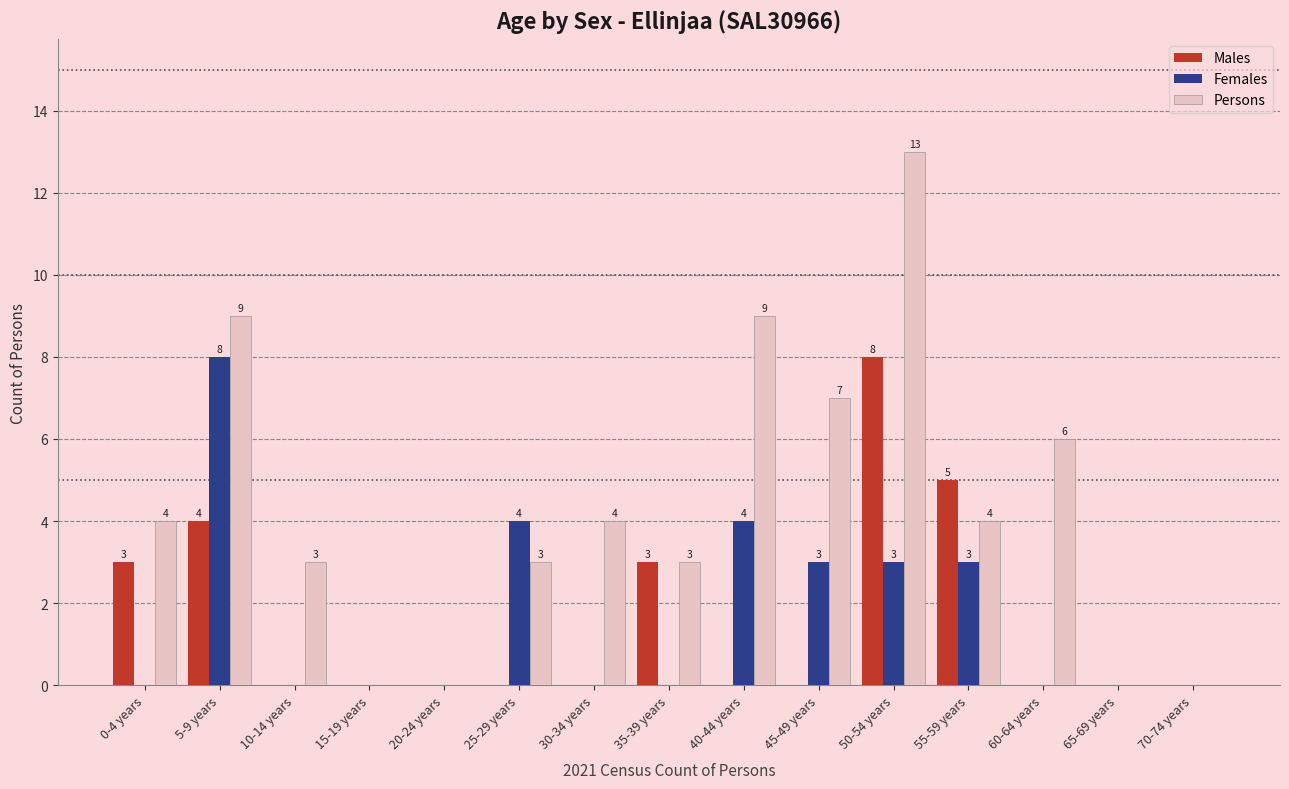

How many categories are shown in the chart?

15